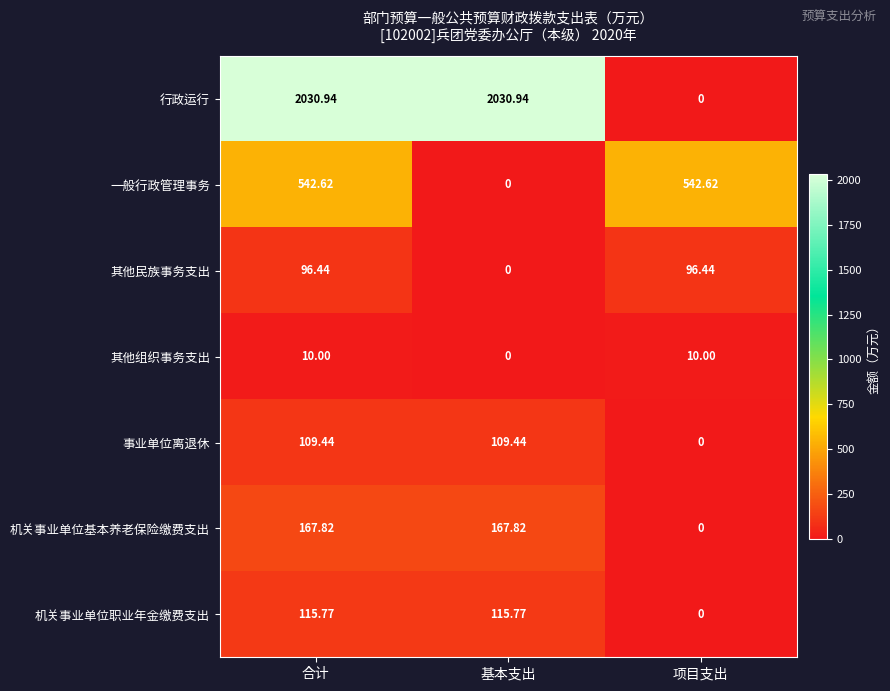

At which category is the sum across all series the highest?

合计